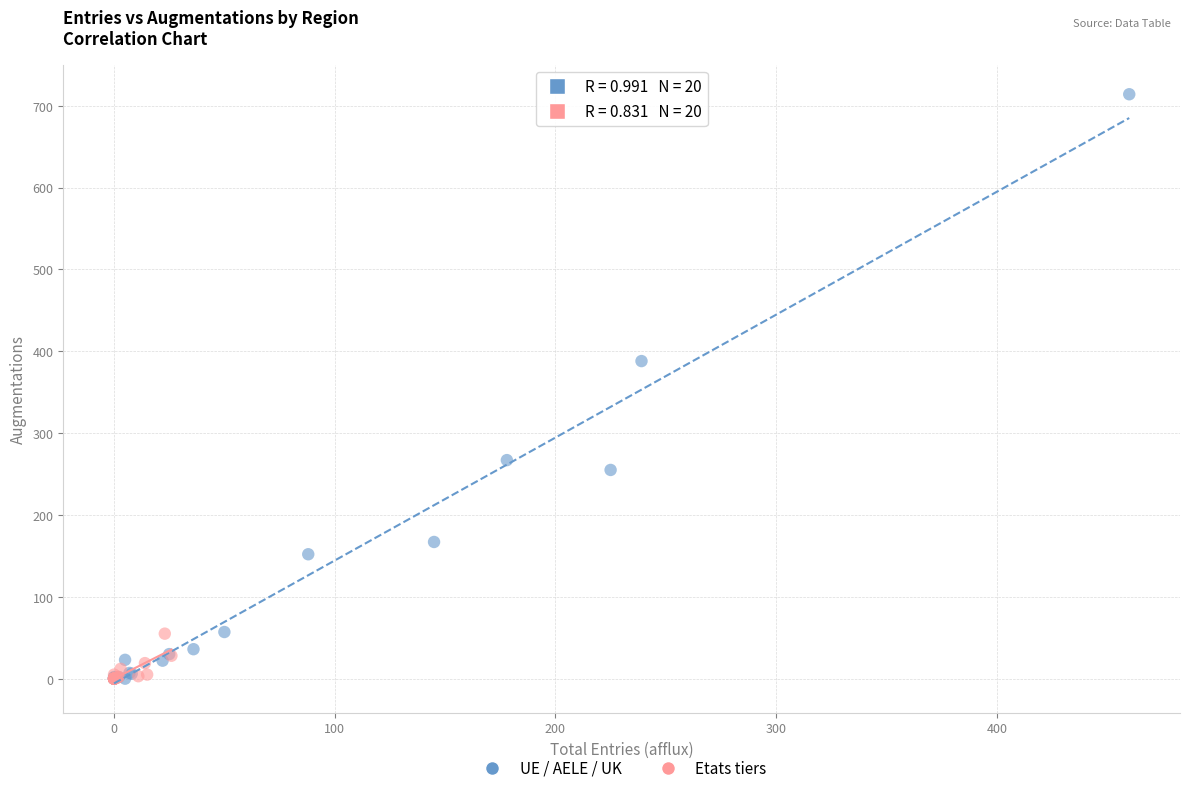

Which series has the widest spread of Y values?

UE / AELE / UK